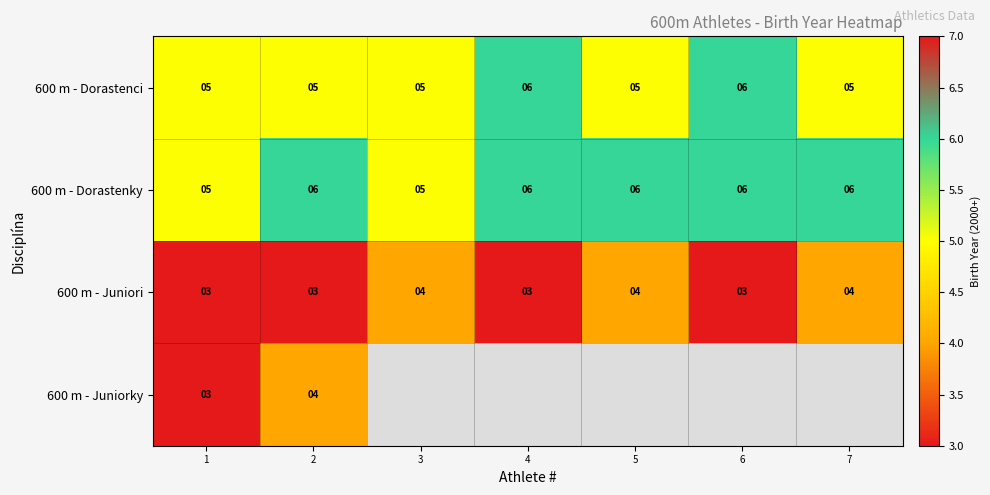

Rank the series at 2 from lowest to highest value.

600 m - Juniori, 600 m - Juniorky, 600 m - Dorastenci, 600 m - Dorastenky